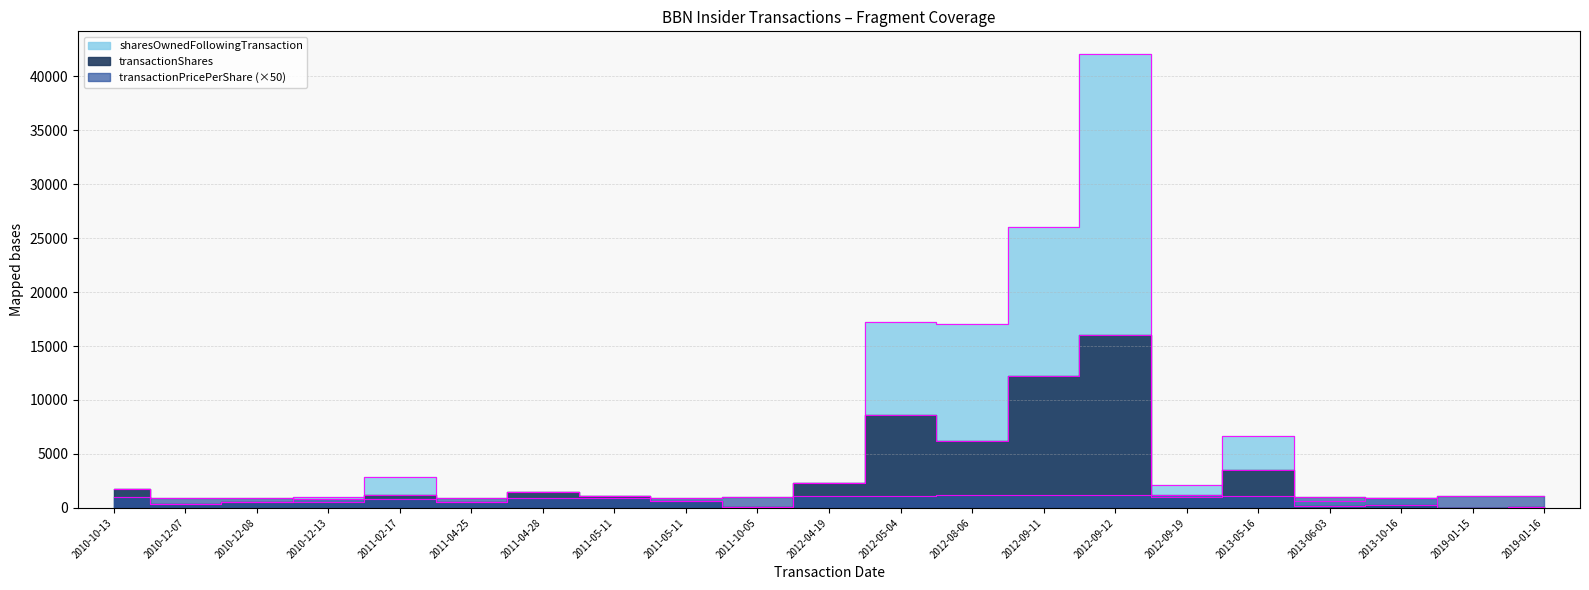

Rank the series at 2011-05-11 from highest to lowest value.

transactionShares, sharesOwnedFollowingTransaction, transactionPricePerShare